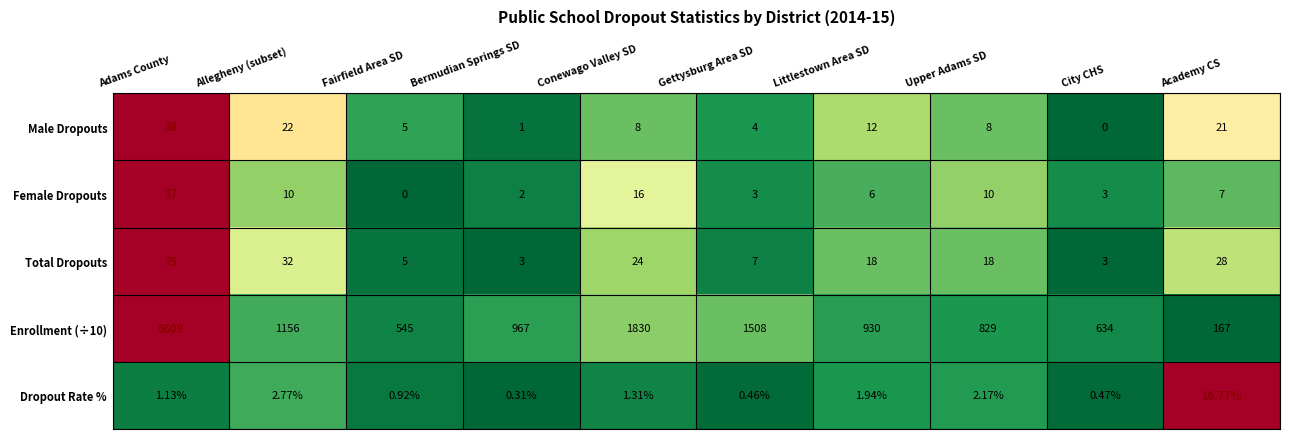

What is the total value across all series at Bermudian Springs SD?

973.3